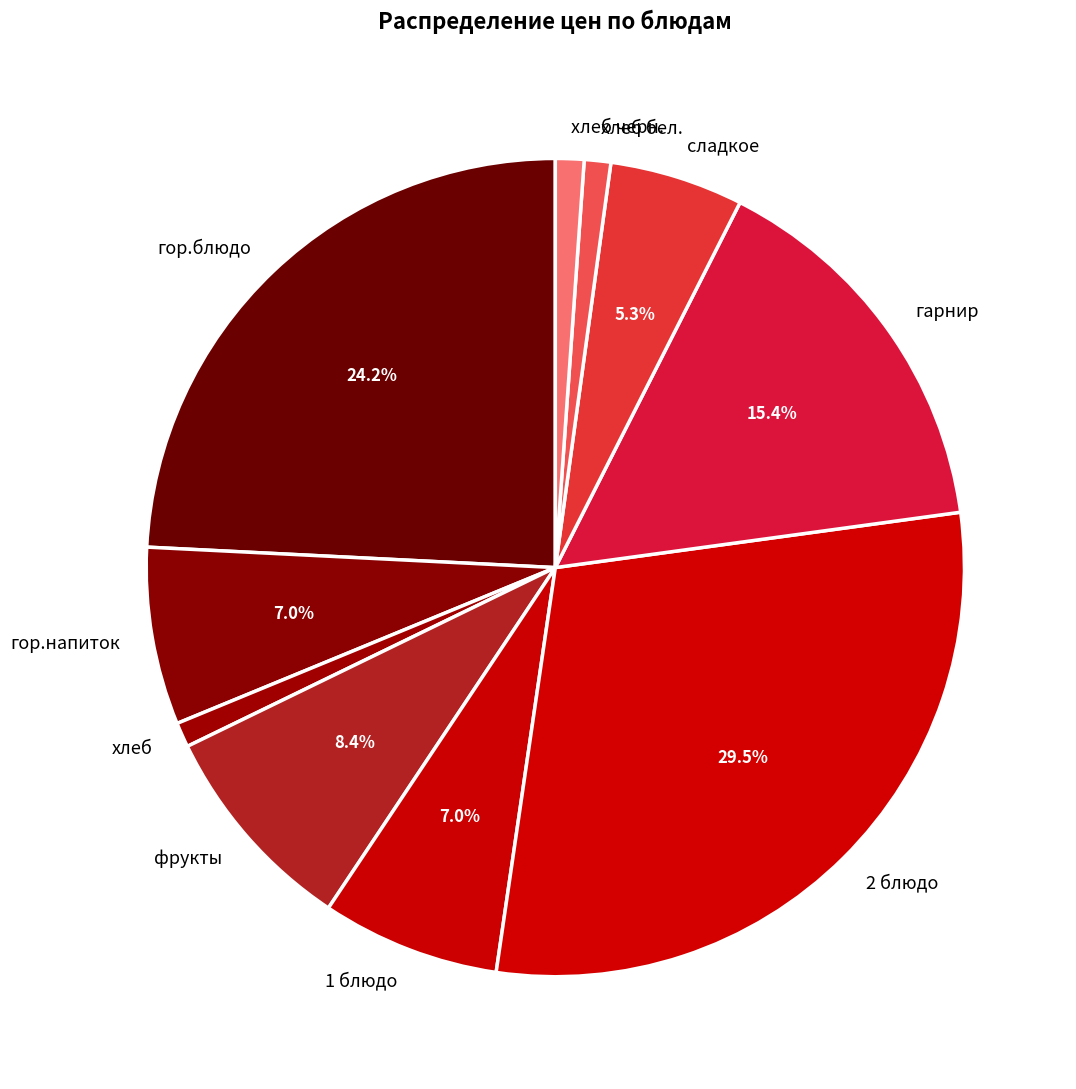

Which slice is the largest?

2 блюдо